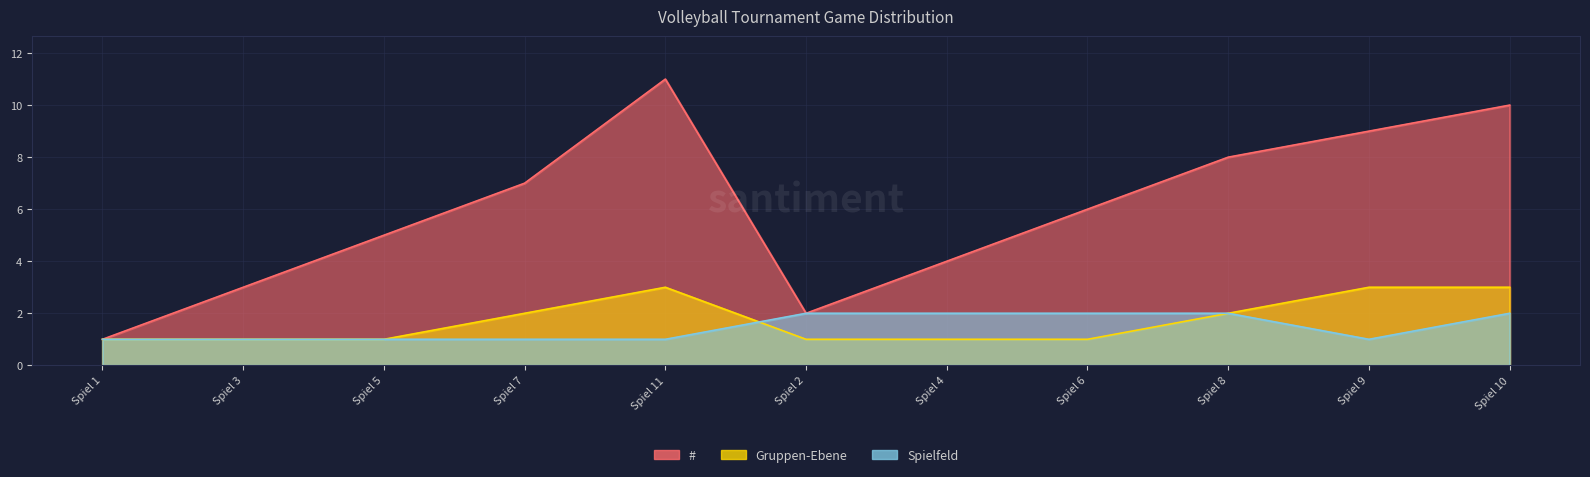

Which series has the largest total across all categories?

#